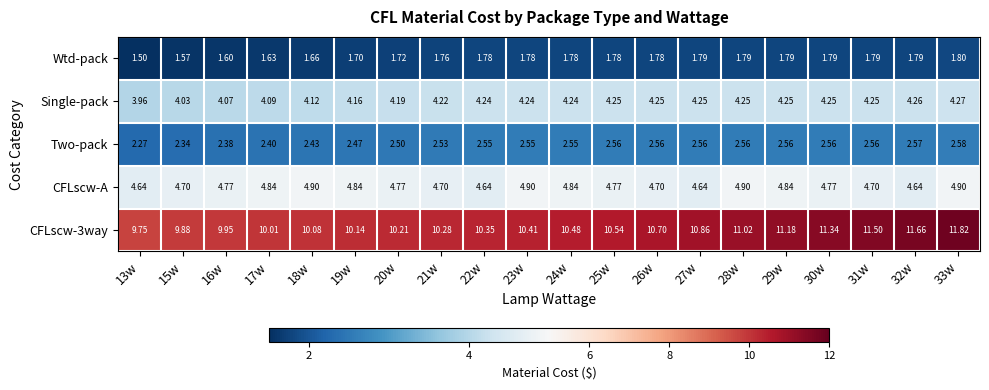

What is the maximum value shown in the chart?

11.8